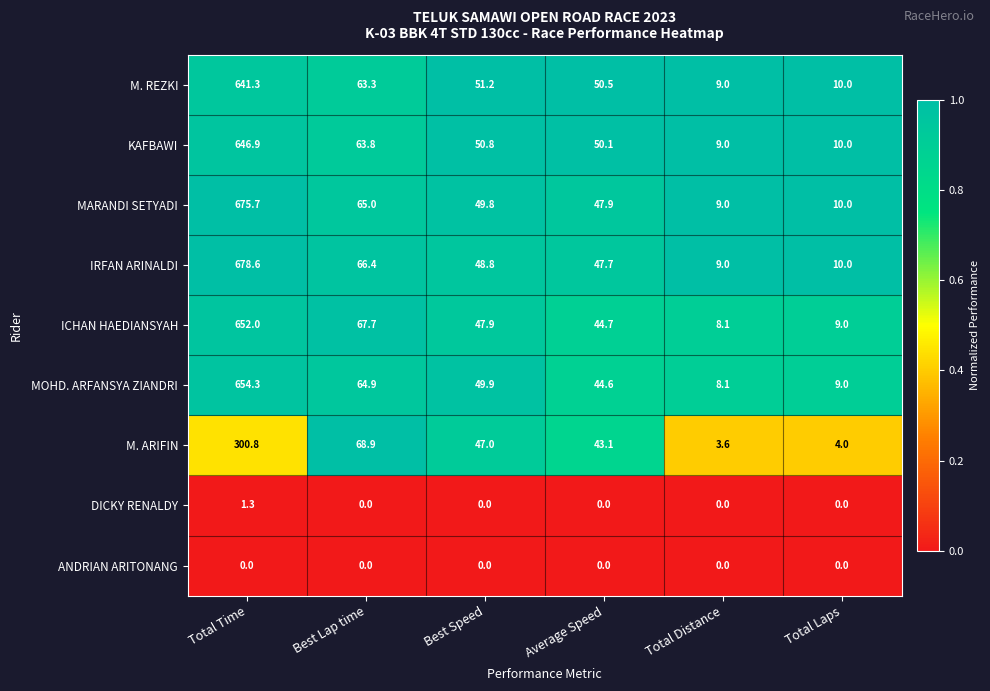

At which label is MOHD. ARFANSYA ZIANDRI closest to 331?

Best Lap time